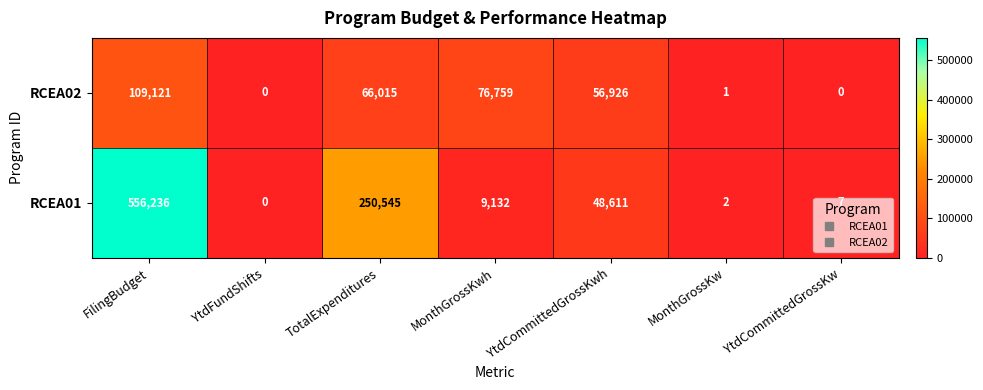

Which series changed the most between FilingBudget and YtdCommittedGrossKwh?

RCEA01